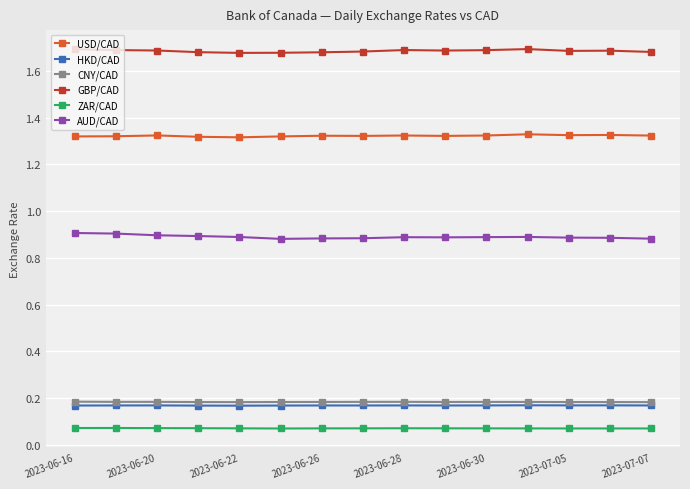

True or false: AUD/CAD has more than 1 points higher than both neighbors.

True